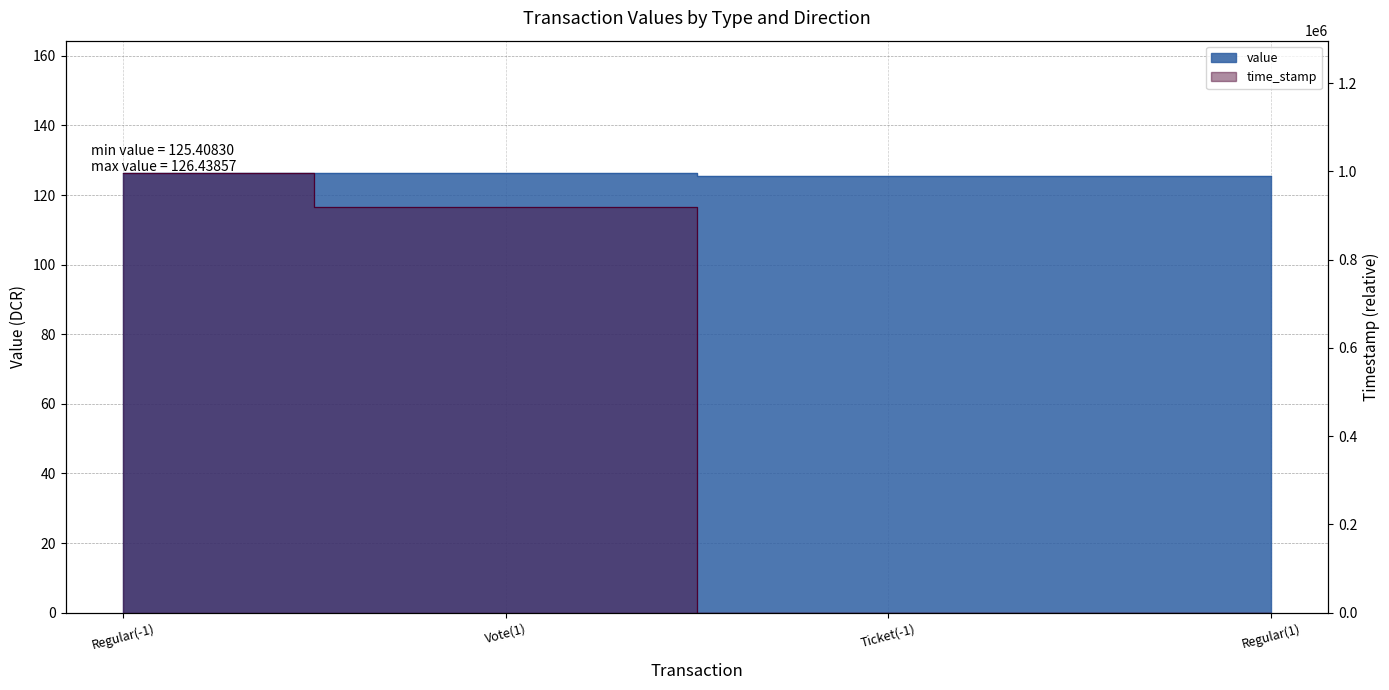

How many lines are shown in the chart?

2